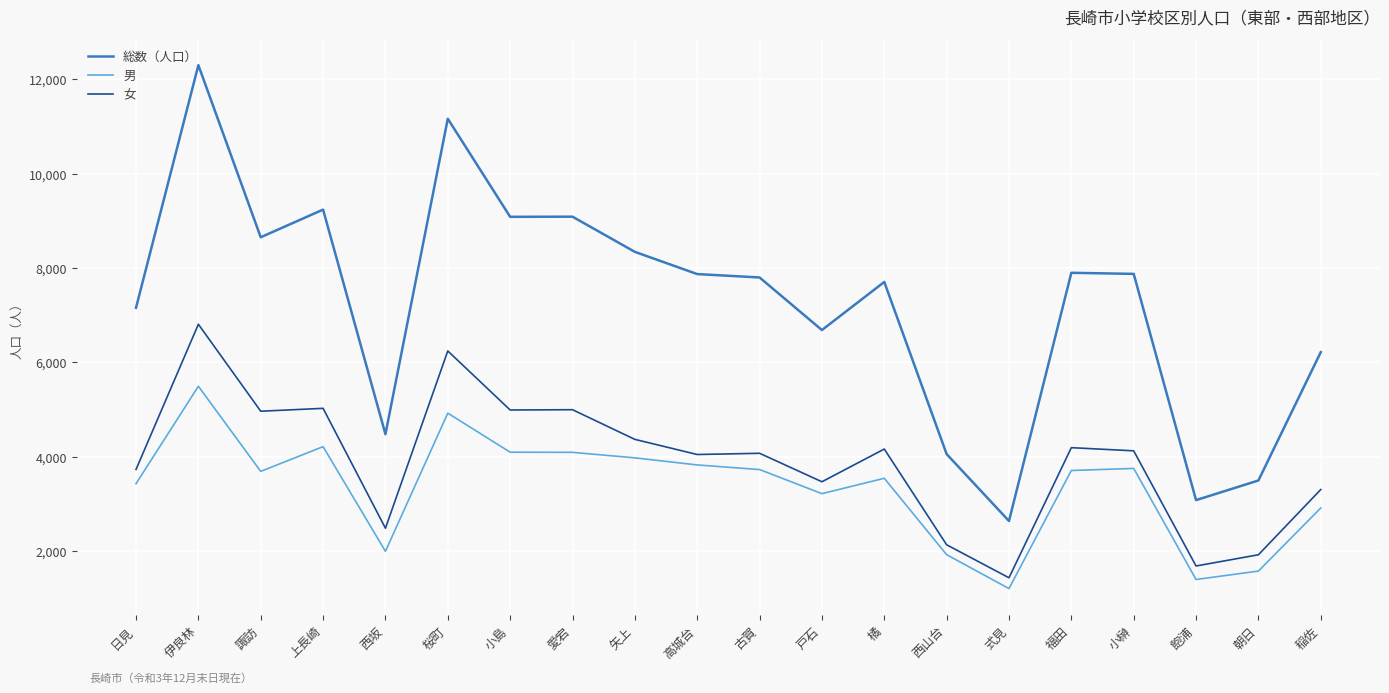

What is the sum of all 女 values?

78156